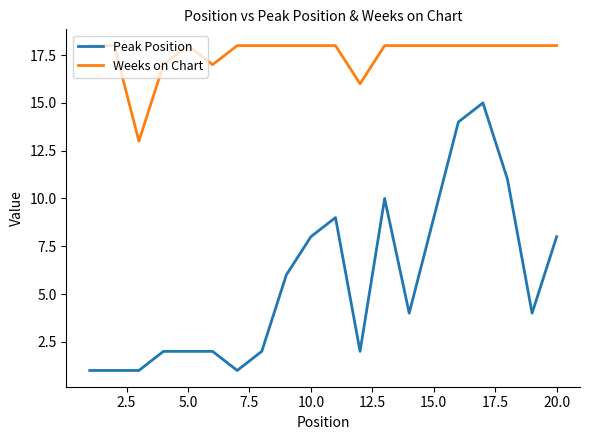

What are all the series names shown in the legend?

Peak Position, Weeks on Chart